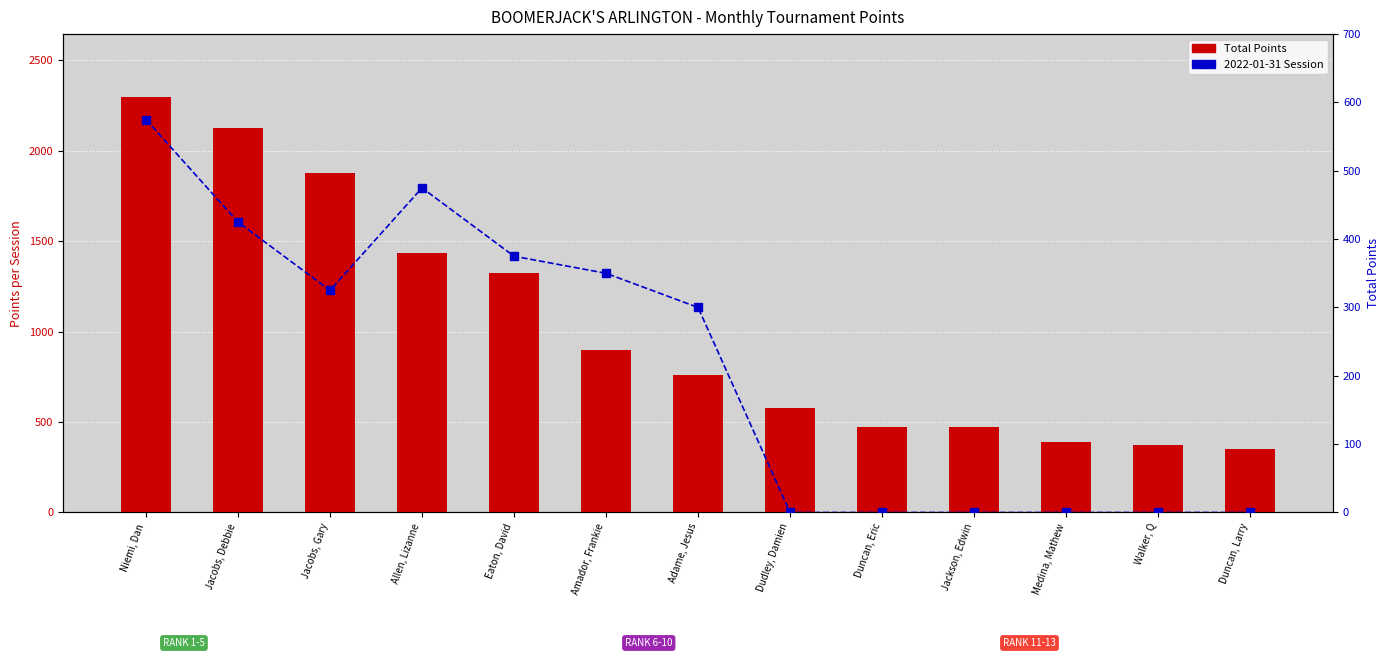

Is the value of Total Points at Amador, Frankie greater than the value of 2022-01-31 Session at Niemi, Dan?

Yes